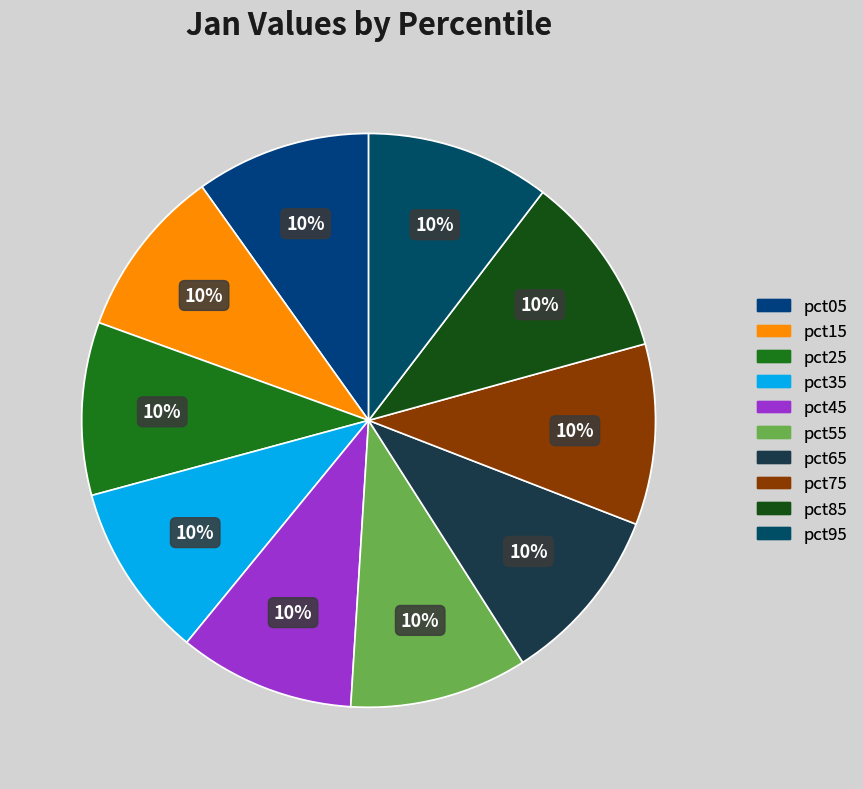

Count the number of slices in the pie.

10